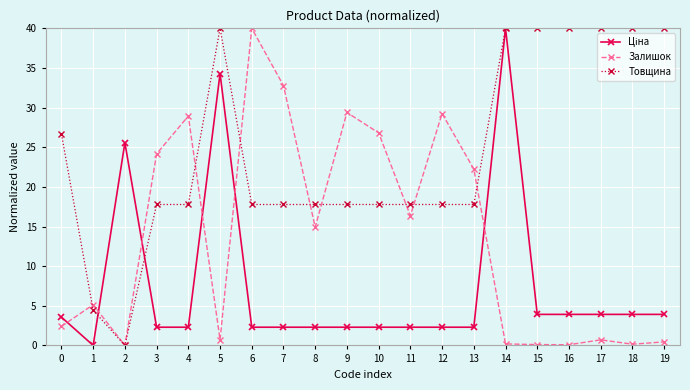

What value does the Залишок series have at 11?

16.4